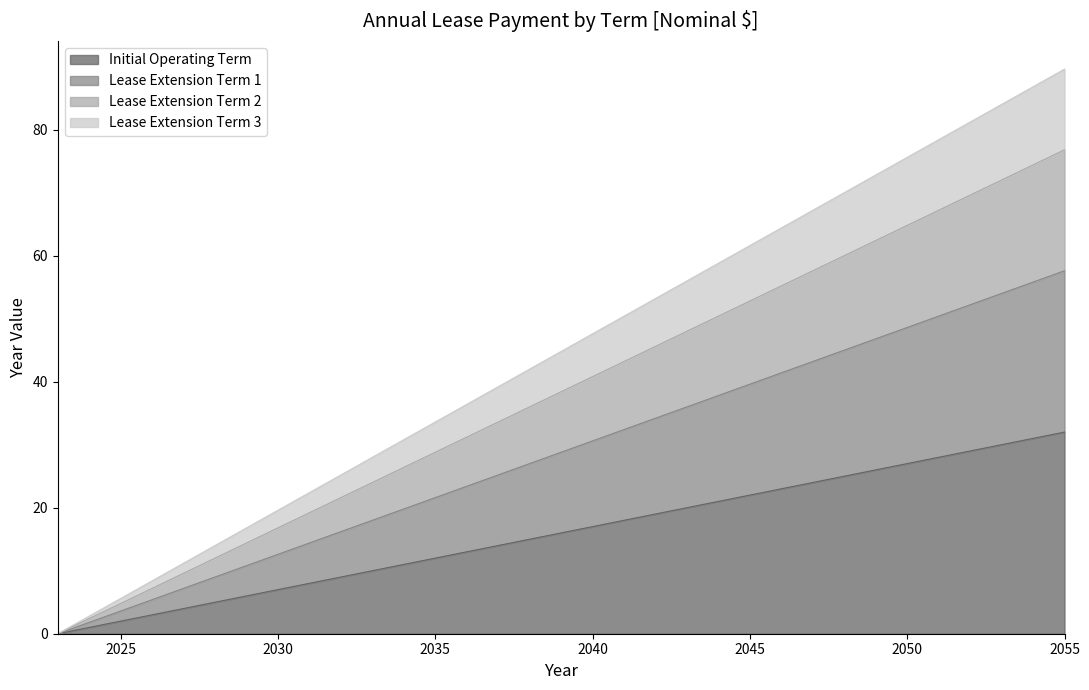

What is the total value across all series at 2035?

33.6